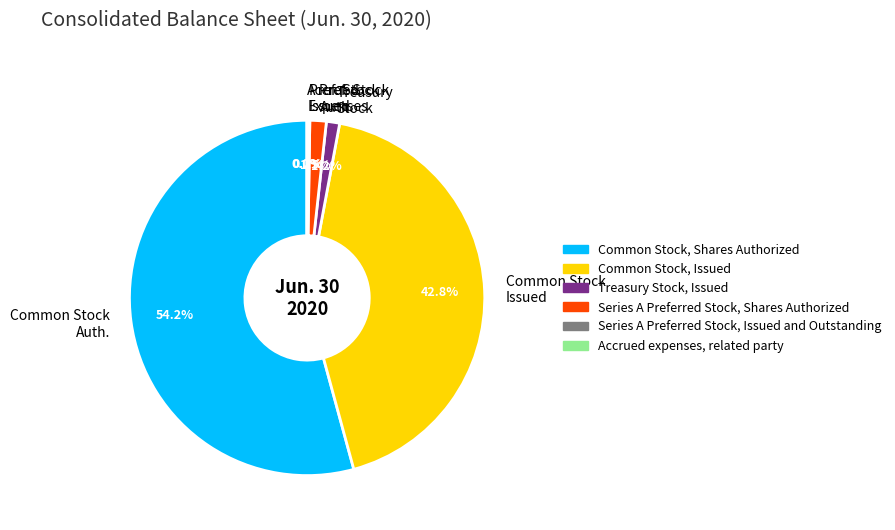

Does any single category account for the majority?

Yes